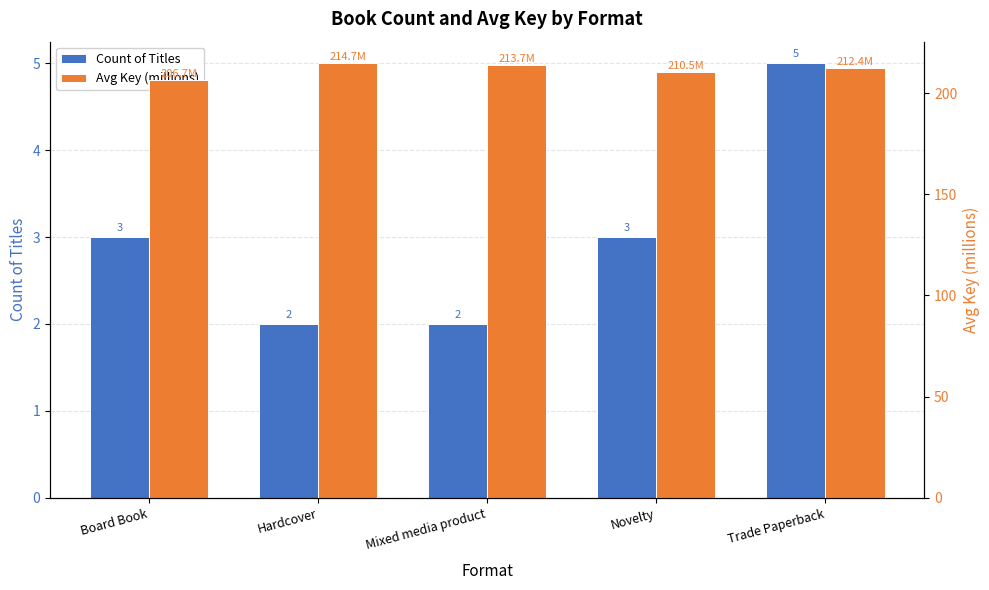

What is the average value of the Avg Key (millions) series?

211.6